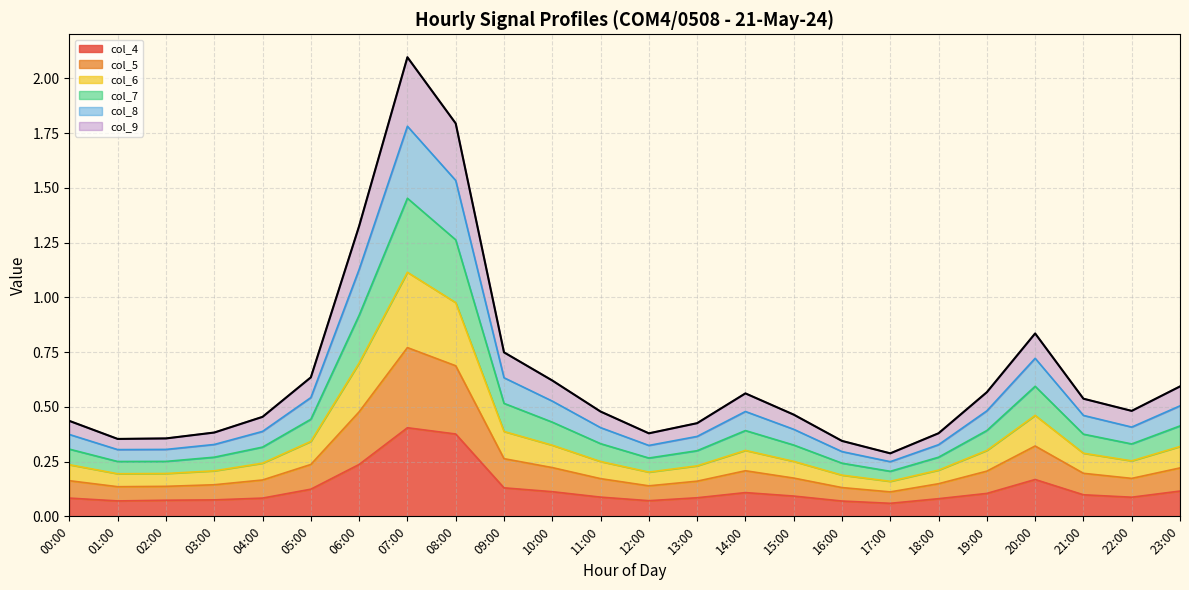

Count the number of data series in this chart.

6